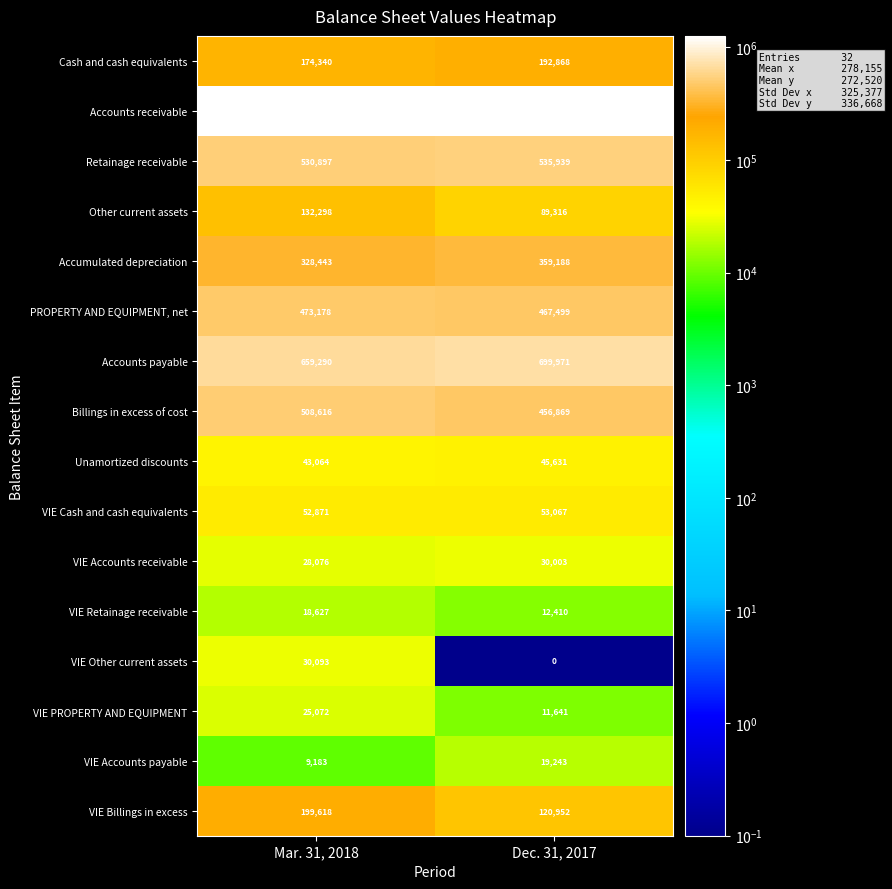

At which category is the sum across all series the highest?

Mar. 31, 2018